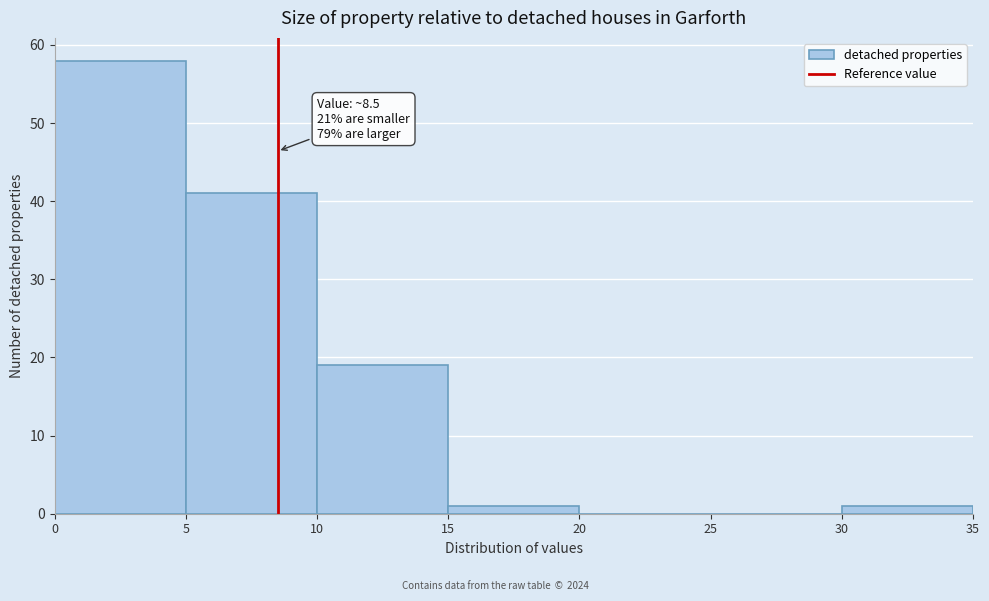

Which range on the x-axis has the tallest bar?

0 to 5